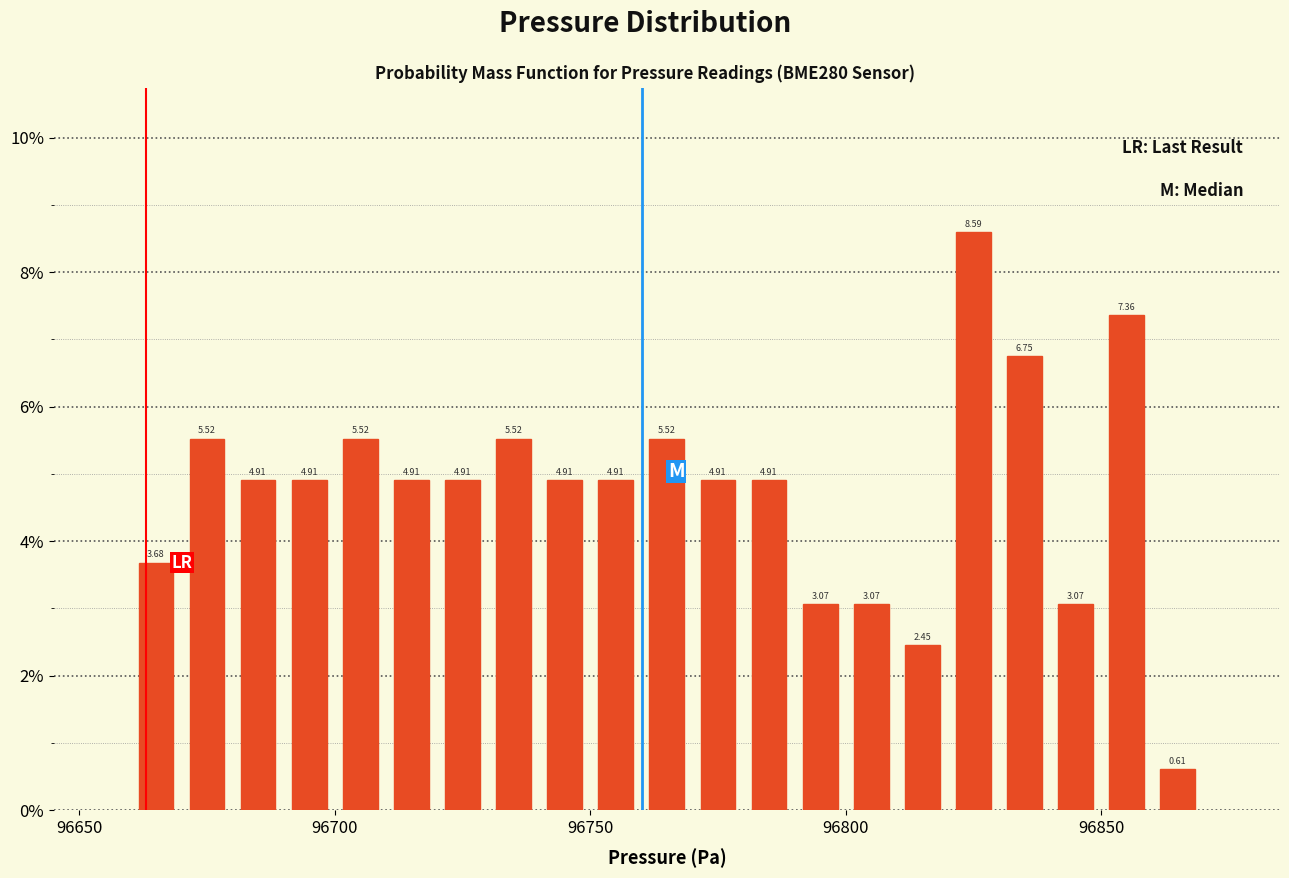

Around what value on the x-axis is the tallest bar? Give the approximate position of its centre, as read against the axis.

96825